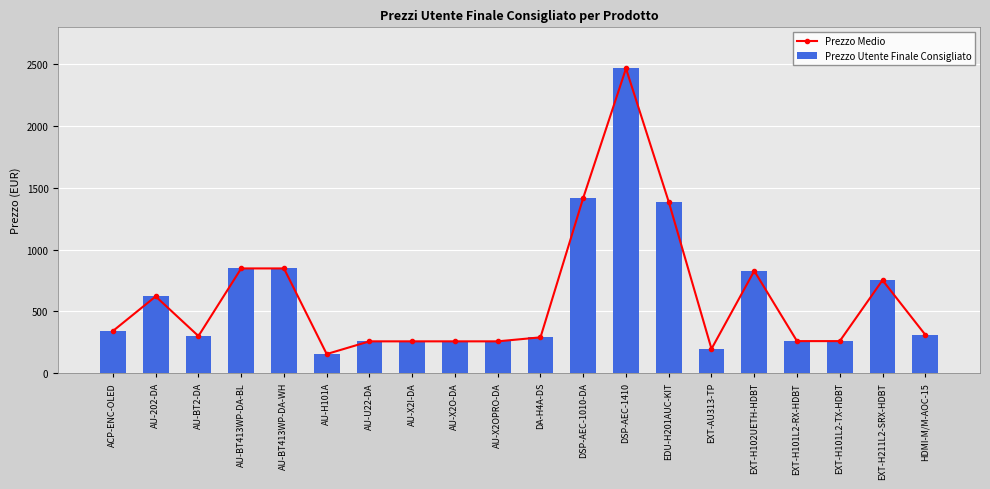

How many groups of bars are there?

20